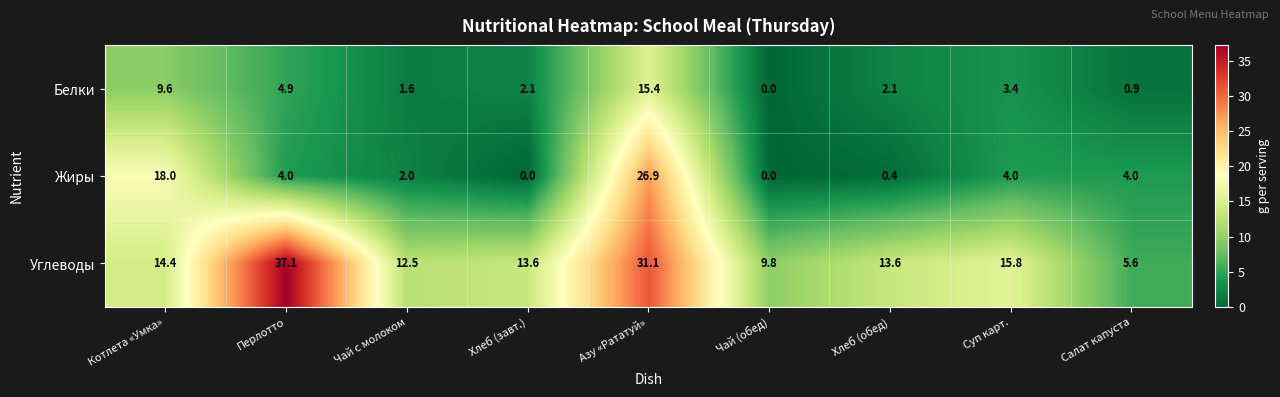

True or false: Углеводы has a value of 4.9 at Суп карт..

False